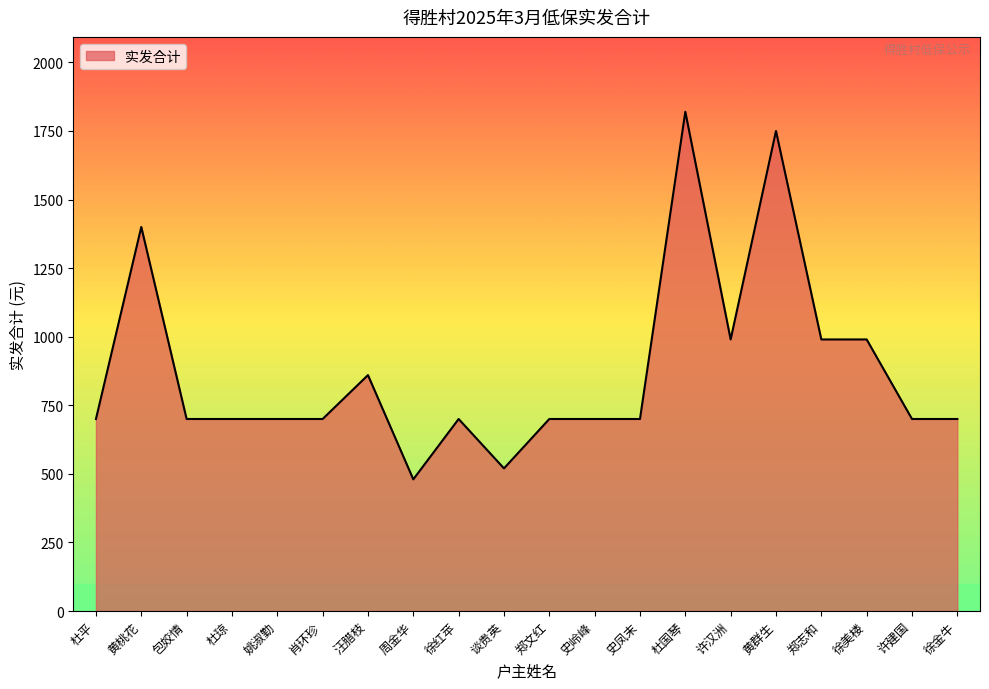

How many series are shown in this chart?

1